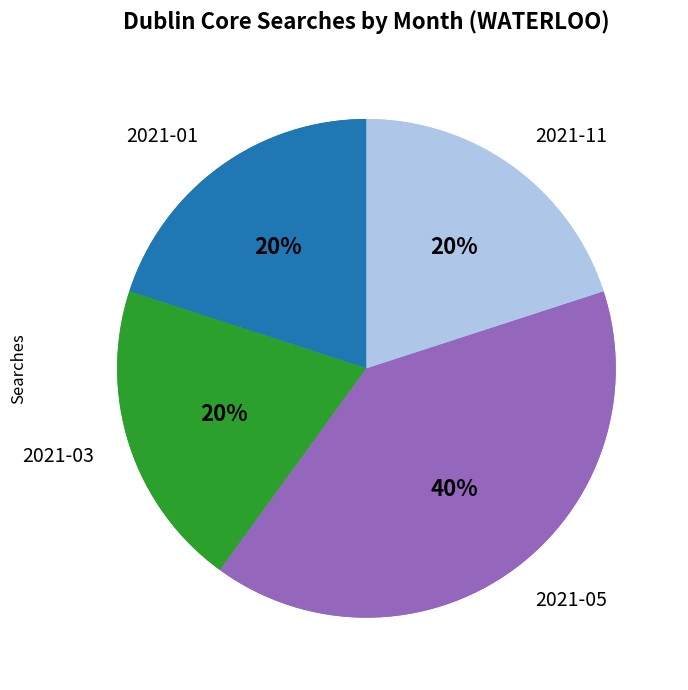

What is the largest slice in the pie chart?

2021-05